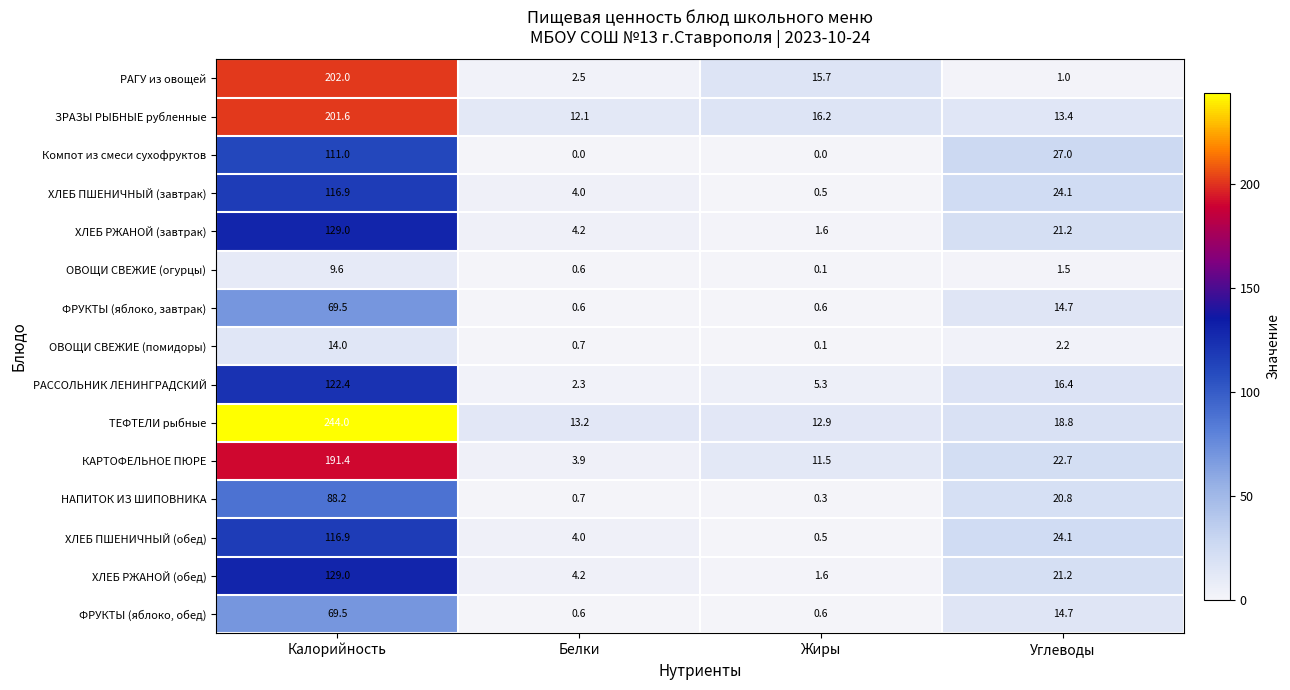

Which category has the highest value in the ТЕФТЕЛИ рыбные series?

Калорийность